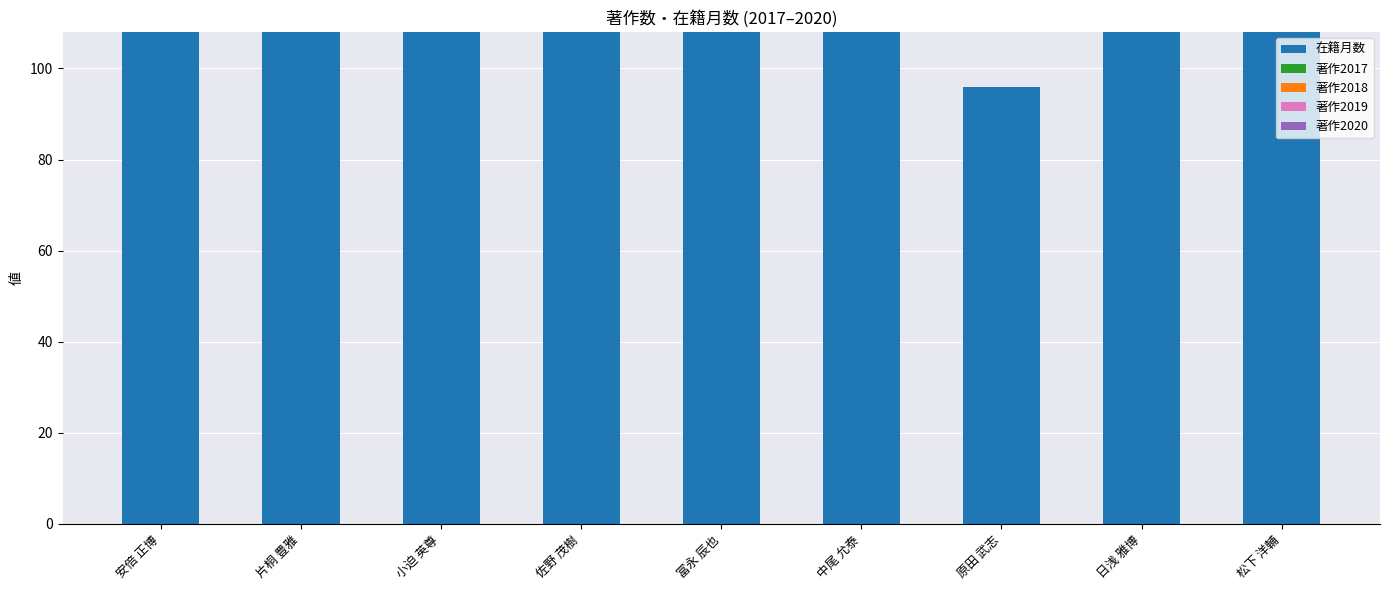

How many data points does each series have?

9